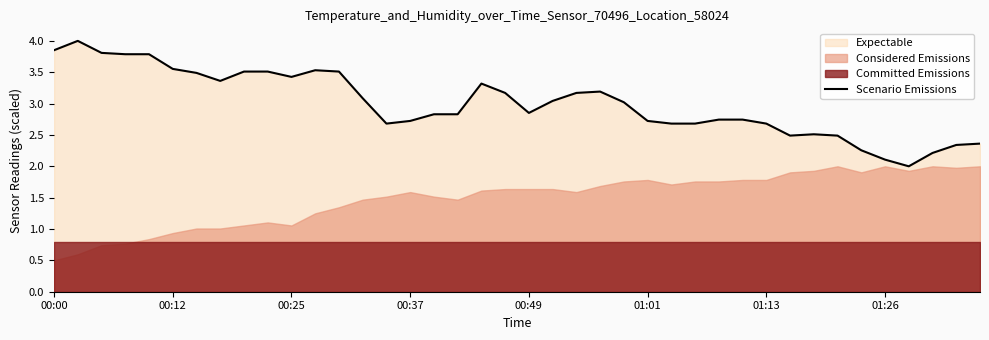

Reading left to right, extract all data points from this chart.

3.9	4.0	3.8	3.8	3.8	3.6	3.5	3.4	3.5	3.5	3.4	3.5	3.5	3.1	2.7	2.7	2.8	2.8	3.3	3.2	2.9	3.0	3.2	3.2	3.0	2.7	2.7	2.7	2.7	2.7	2.7	2.5	2.5	2.5	2.3	2.1	2.0	2.2	2.3	2.4